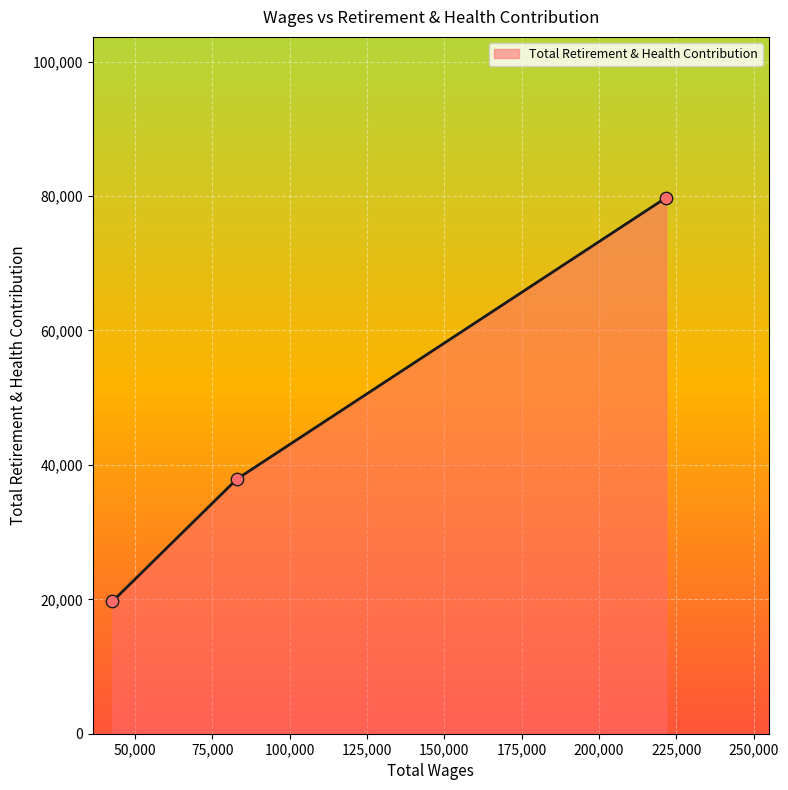

What is the maximum value shown in the chart?

79759